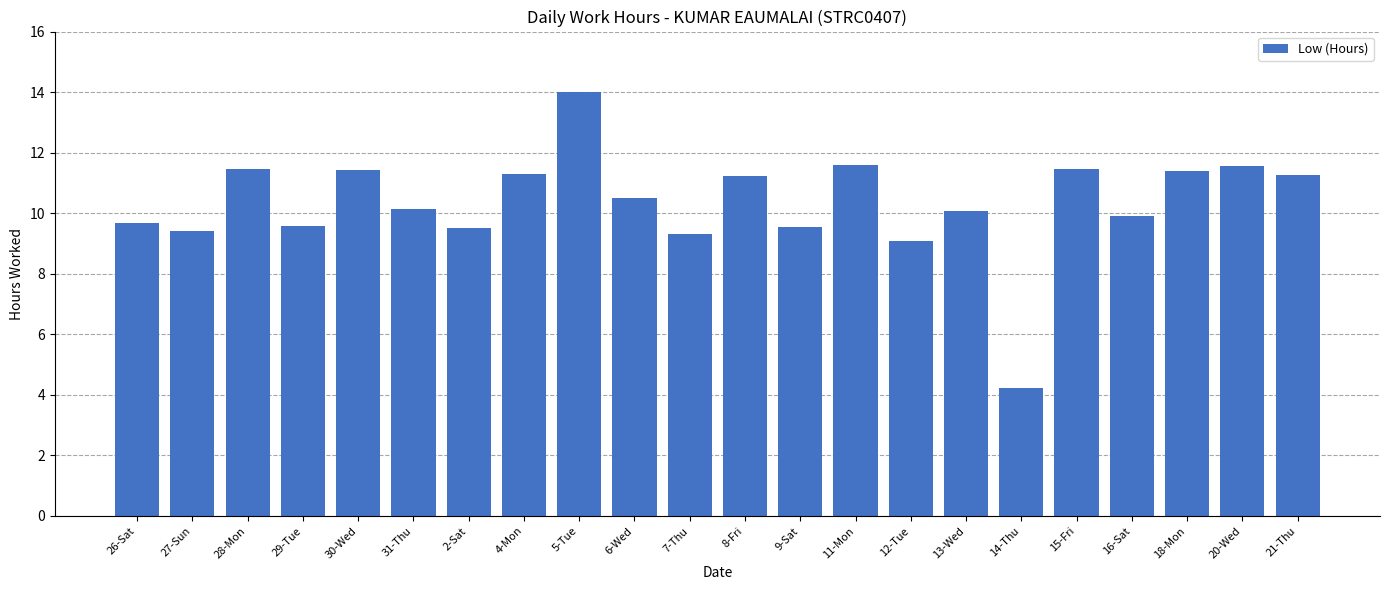

Is it true that the value at 2-Sat is 14.3?

False